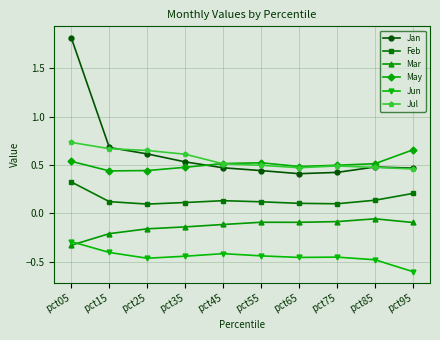

True or false: Feb and May cross at least once.

False